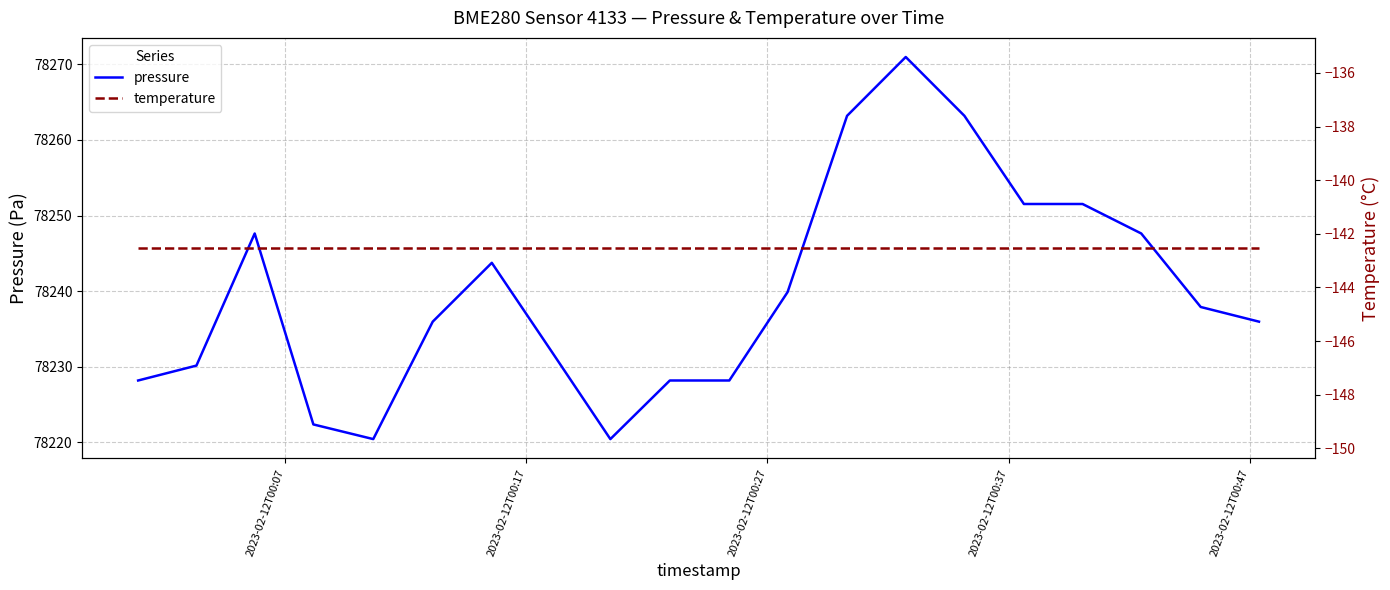

What is the minimum value shown in the chart?

-142.5